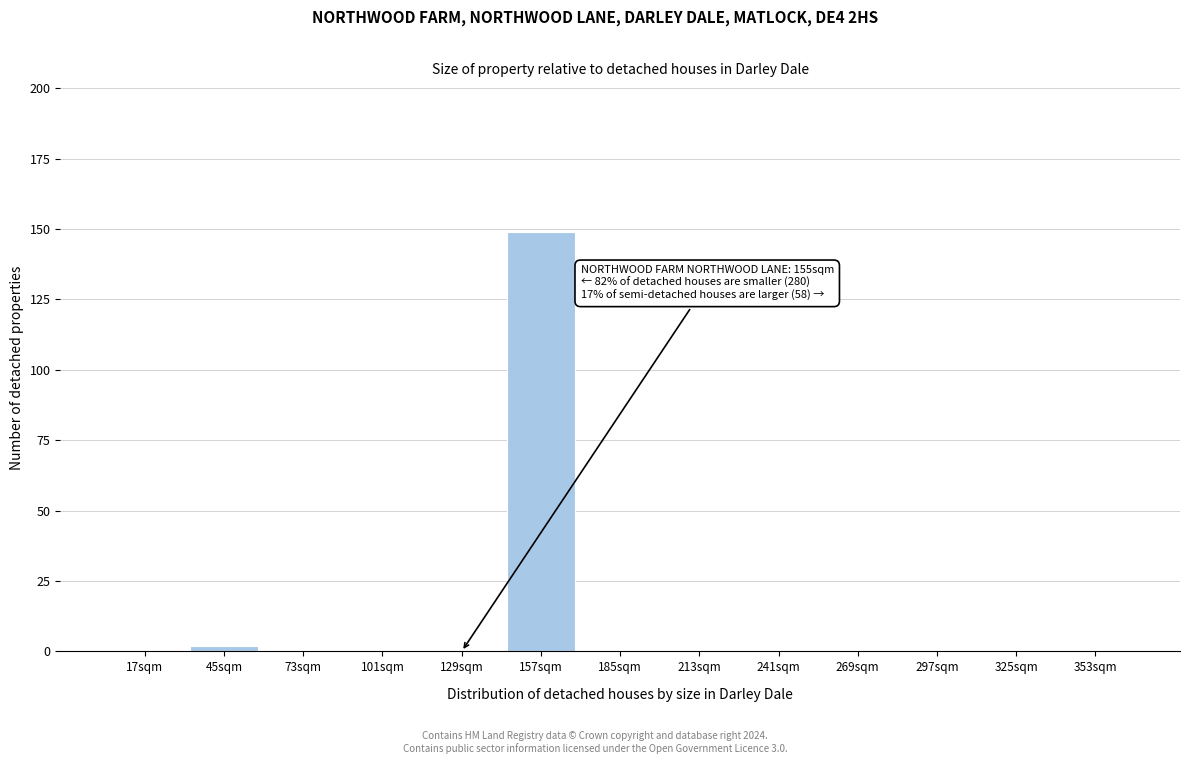

Reading left to right, extract all data points from this chart.

17sqm=0	45sqm=2	73sqm=0	101sqm=0	129sqm=0	157sqm=149	185sqm=0	213sqm=0	241sqm=0	269sqm=0	297sqm=0	325sqm=0	353sqm=0